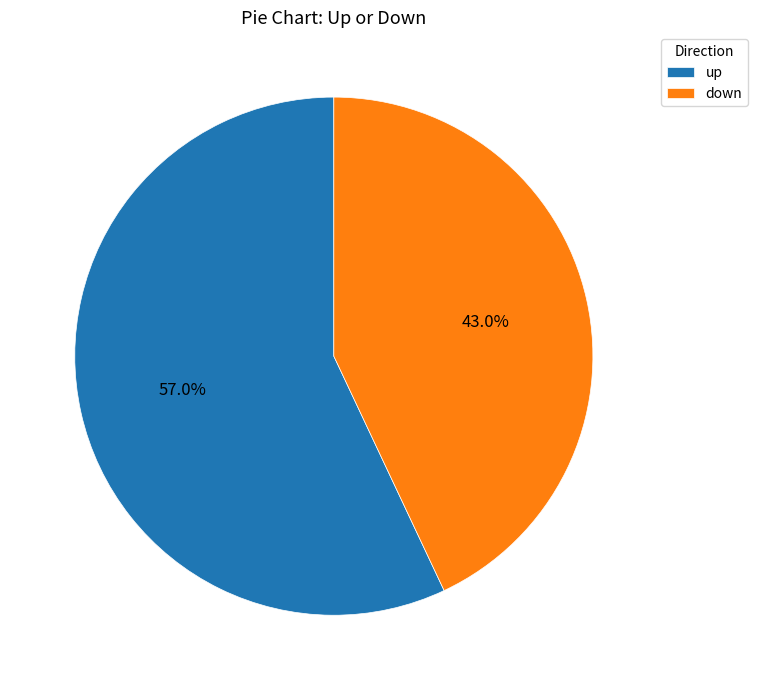

What percentage is the down slice, to the nearest percent?

43%